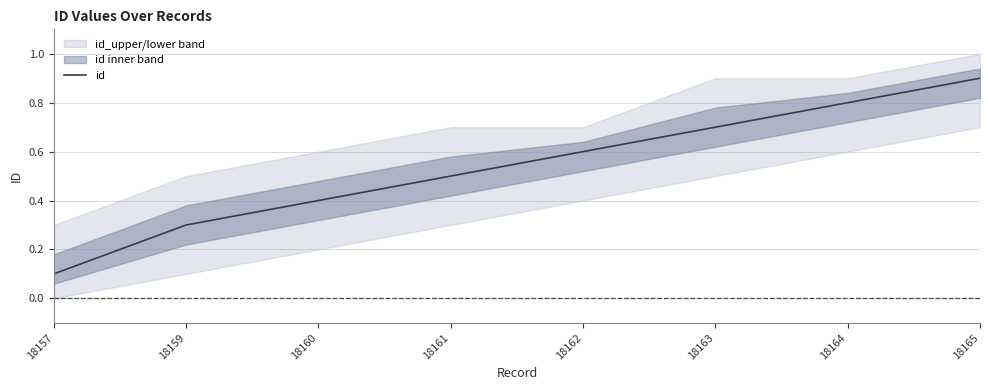

Reading left to right, list all the values displayed in this chart.

0.1	0.3	0.4	0.5	0.6	0.7	0.8	0.9